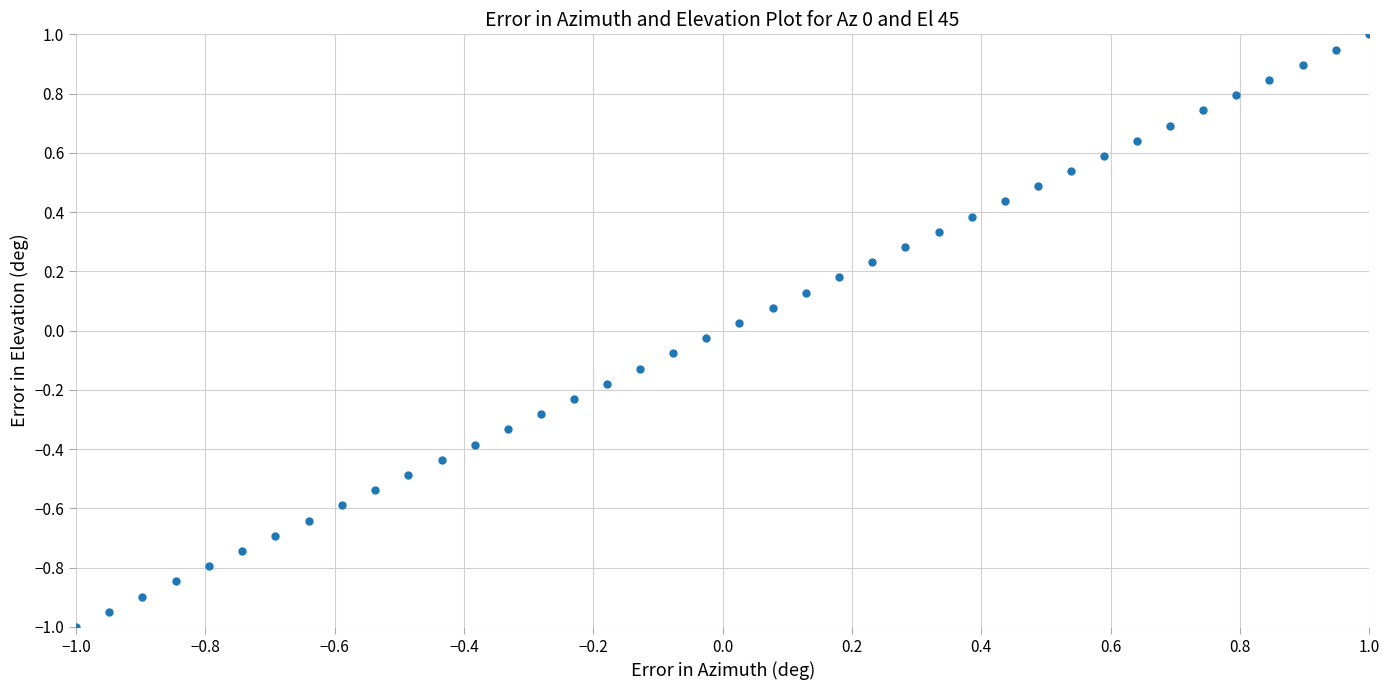

What is the range of X values (max minus min)?

2.0